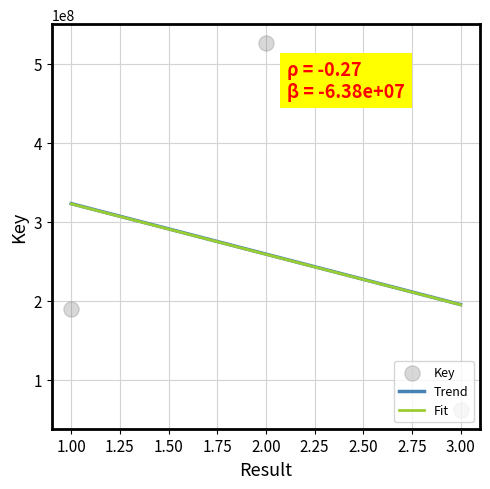

Approximately how many times larger is the value at 1 compared to 2?

0.4